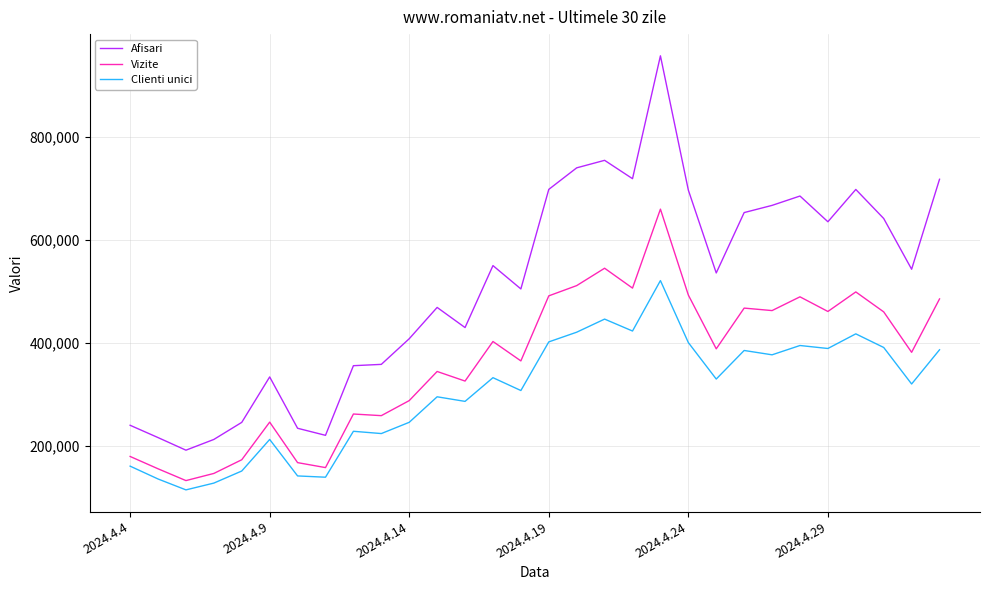

List the series in order of their peak value, highest first.

Afisari, Vizite, Clienti unici